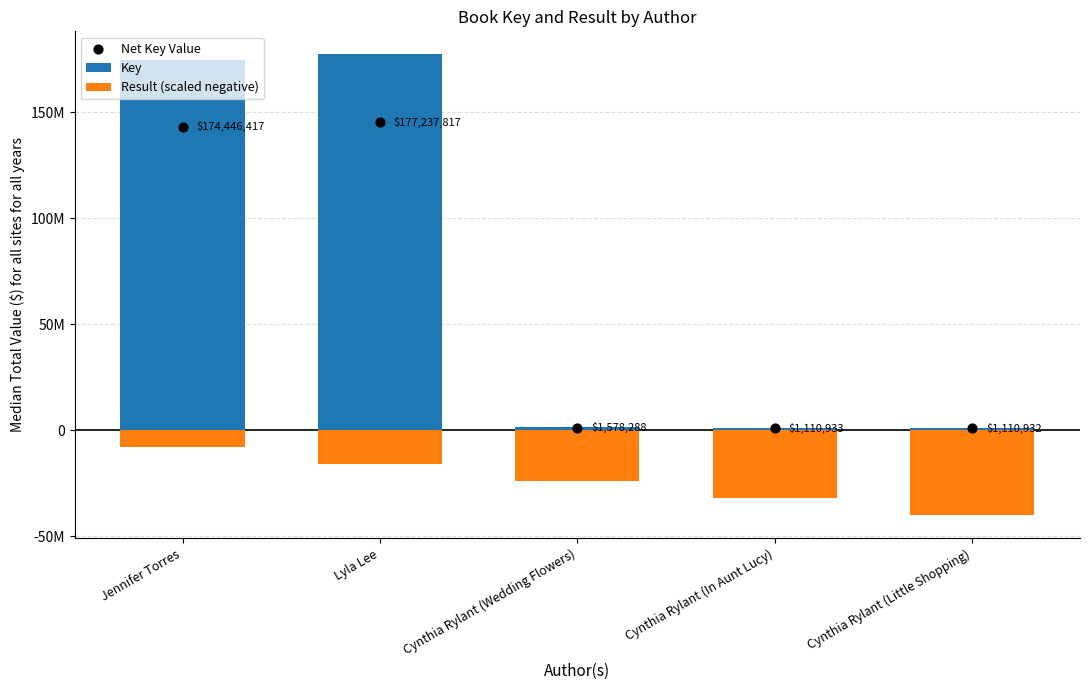

What is the total value across all series at Cynthia Rylant (In Aunt Lucy)?

-29978101.9